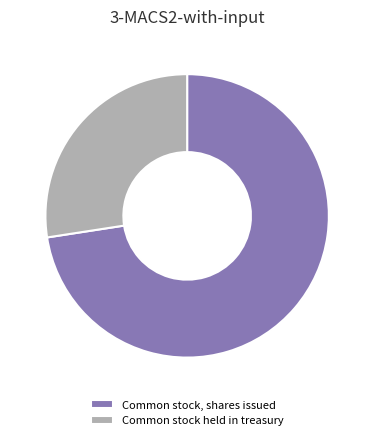

Rank the categories by value from lowest to highest.

Common stock held in treasury, Common stock, shares issued